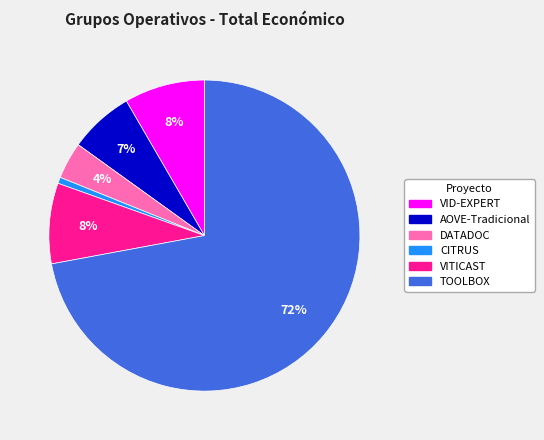

Does VID-EXPERT account for over 50% of the chart?

No